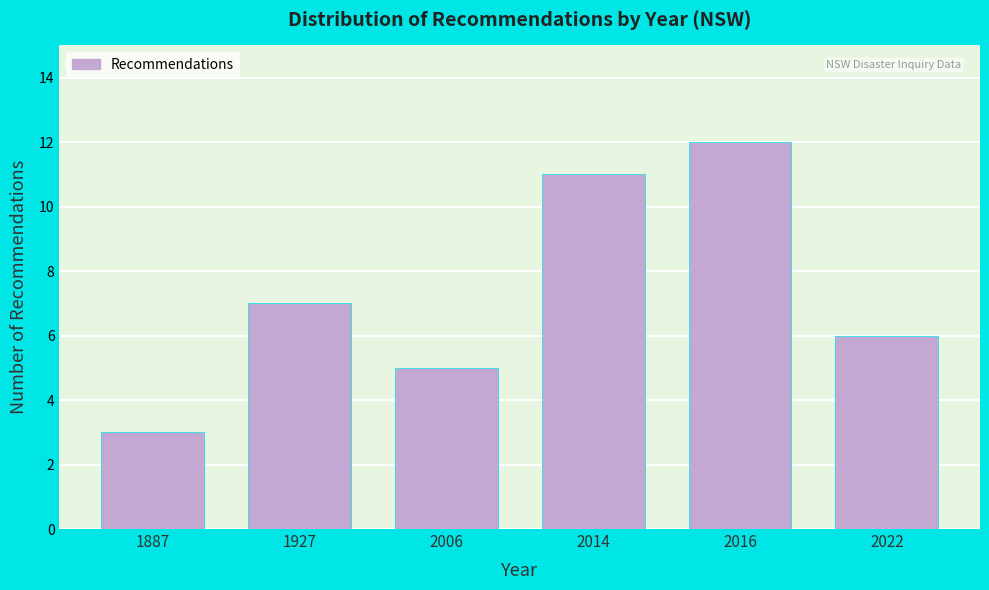

Reading left to right, extract all data points from this chart.

3	7	5	11	12	6